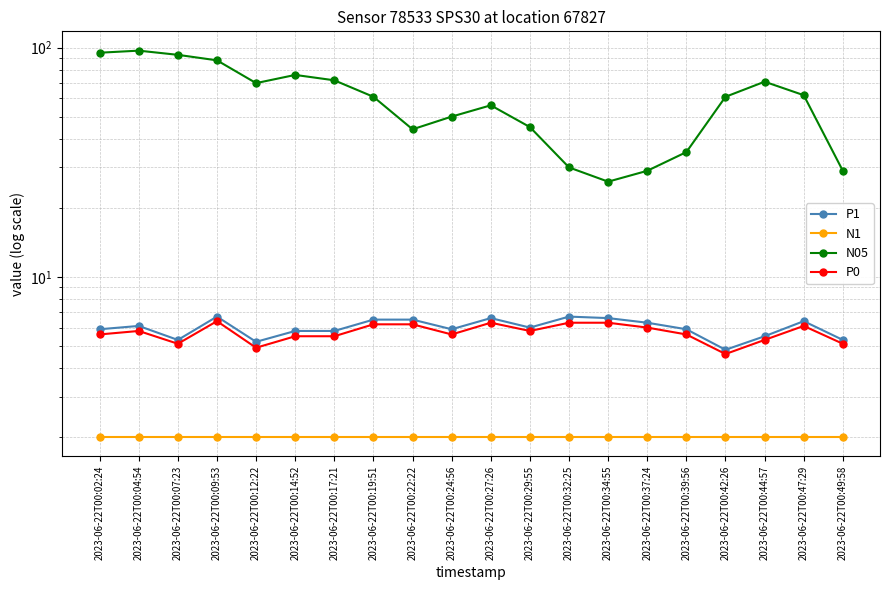

Which category has the highest value in the P1 series?

2023-06-22T00:09:53